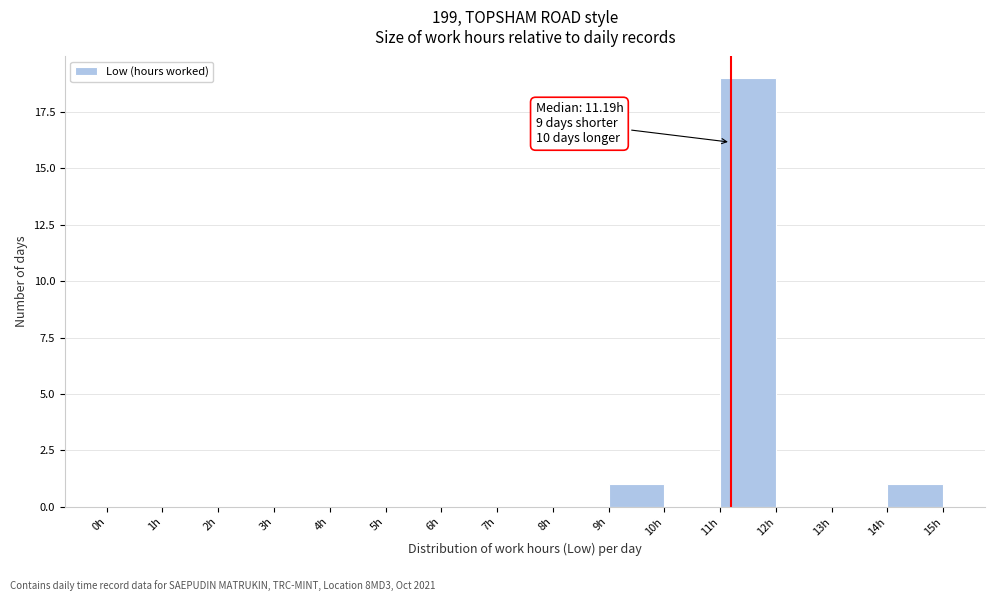

Over which range of the x-axis is the bar tallest?

11 to 12